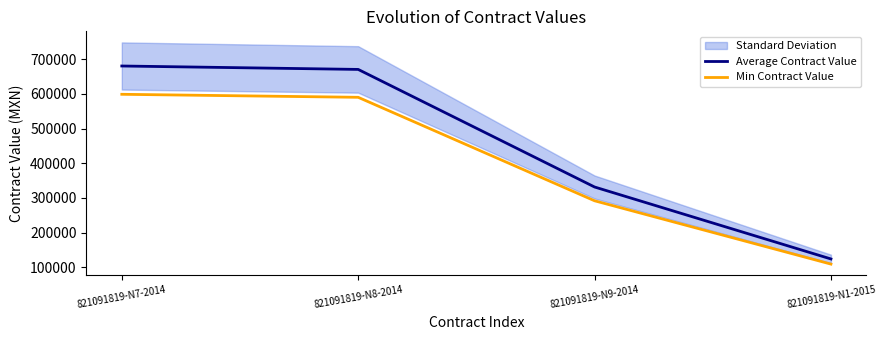

What is the difference between the maximum and minimum values in the Min Contract Value series?

490004.5